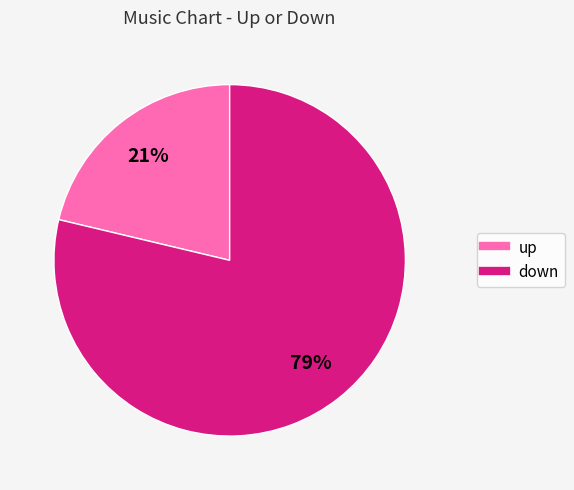

Combined, do up and down account for over 50%?

Yes